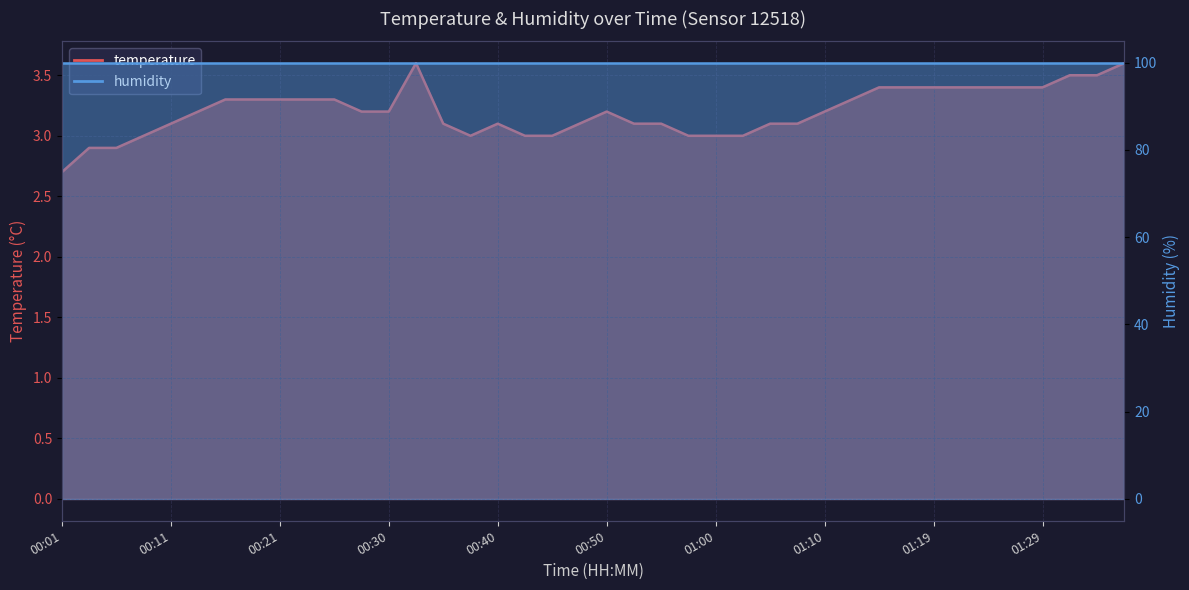

The value at 01:07 is 3.1. True or false?

True